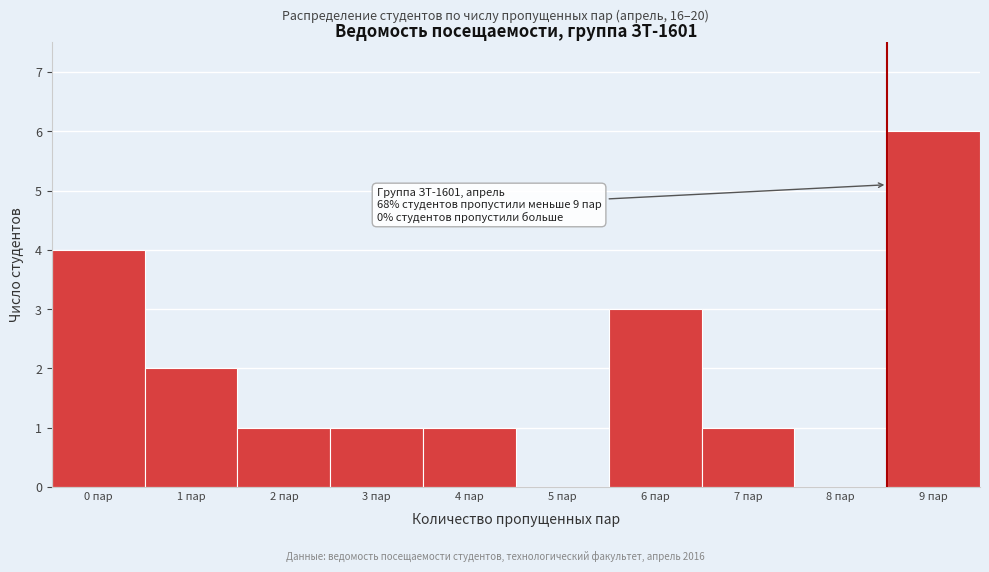

Reading left to right, list all the values displayed in this chart.

0 пар=4	1 пар=2	2 пар=1	3 пар=1	4 пар=1	5 пар=0	6 пар=3	7 пар=1	8 пар=0	9 пар=6